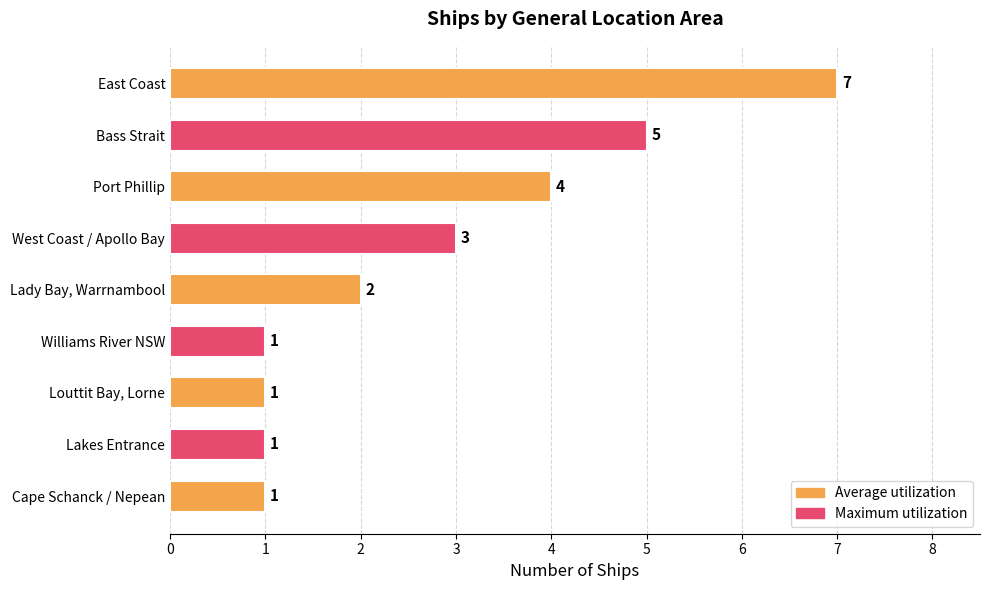

What is the difference between the second highest and minimum values?

4